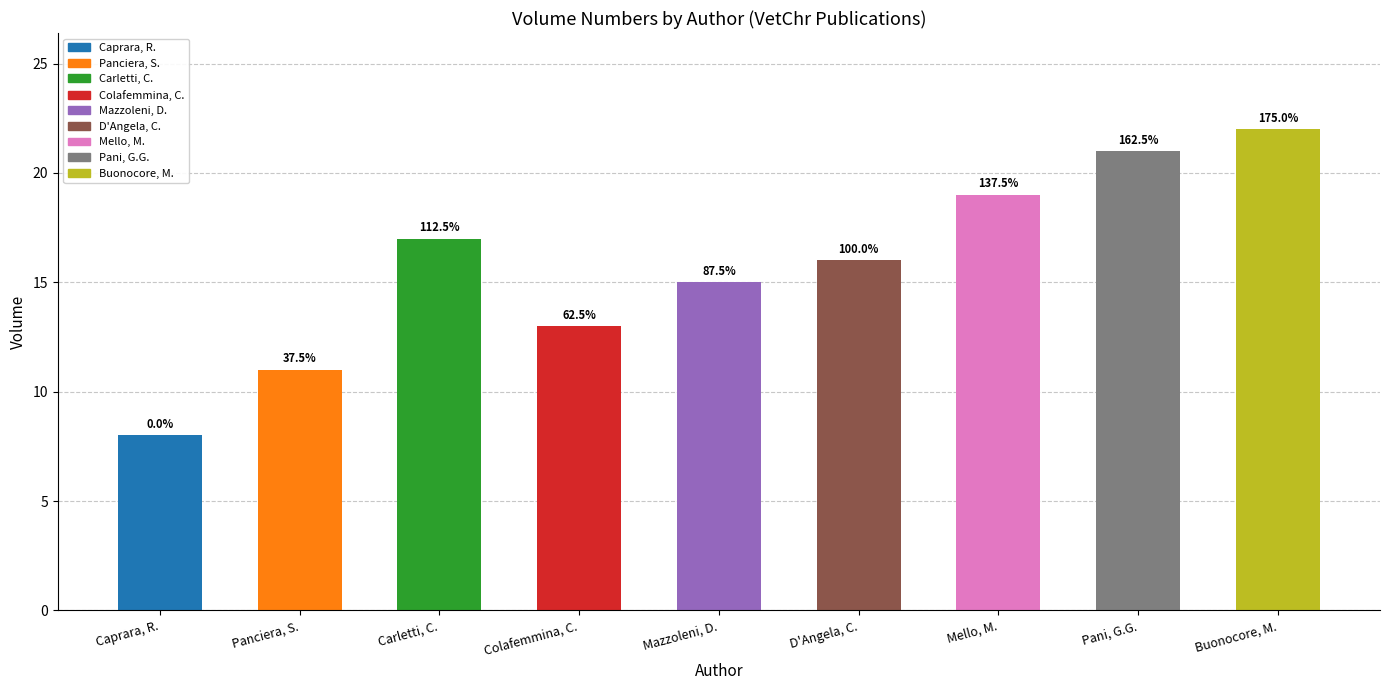

Are the bars horizontal?

No